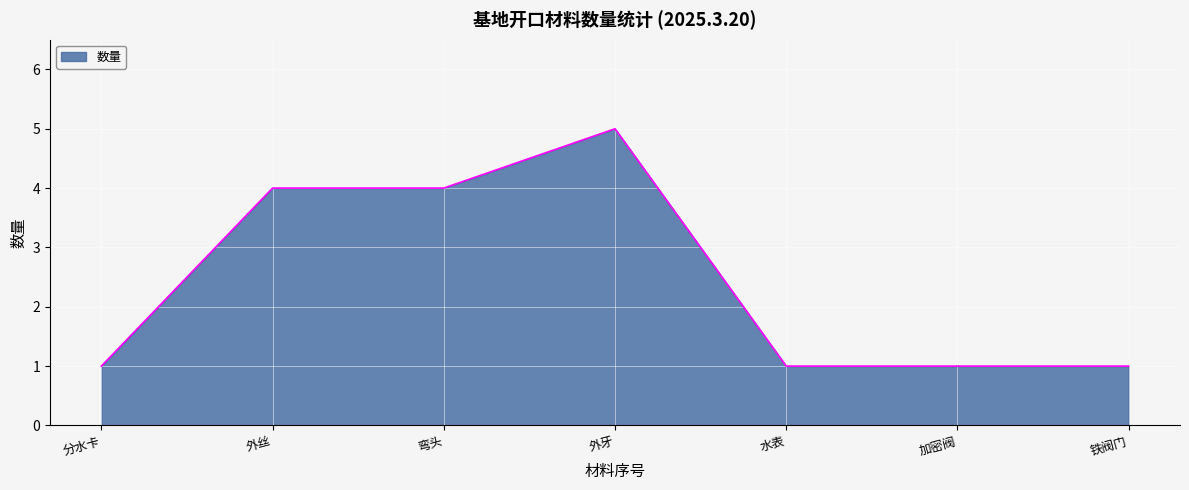

What is the greatest value displayed?

5